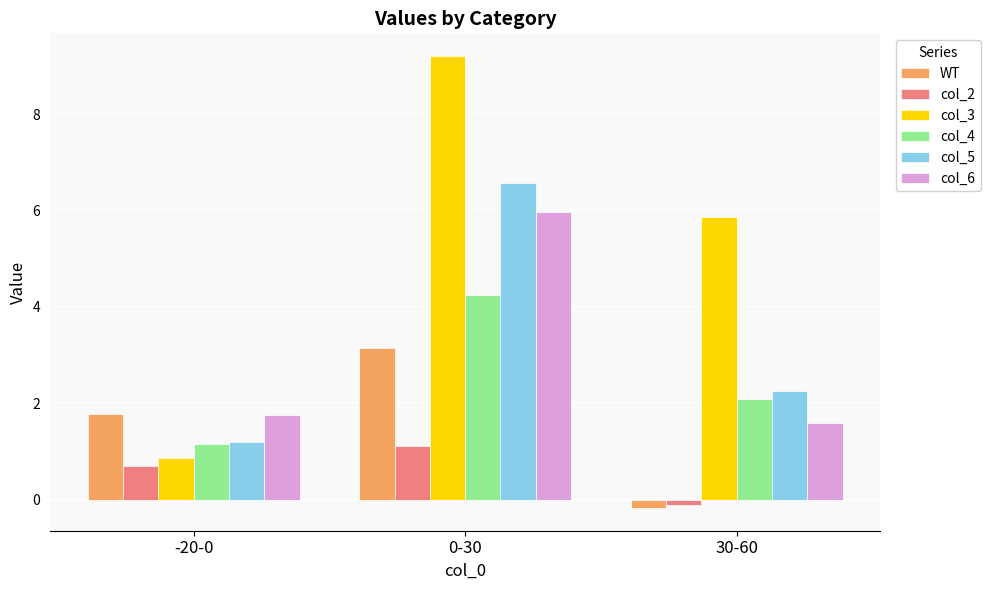

What is the label of the 3rd bar from the left?

30-60